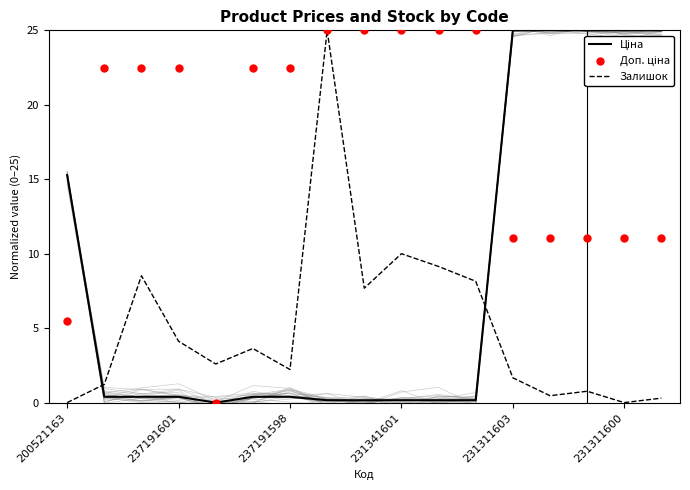

At how many categories does at least one series exceed 2?

17